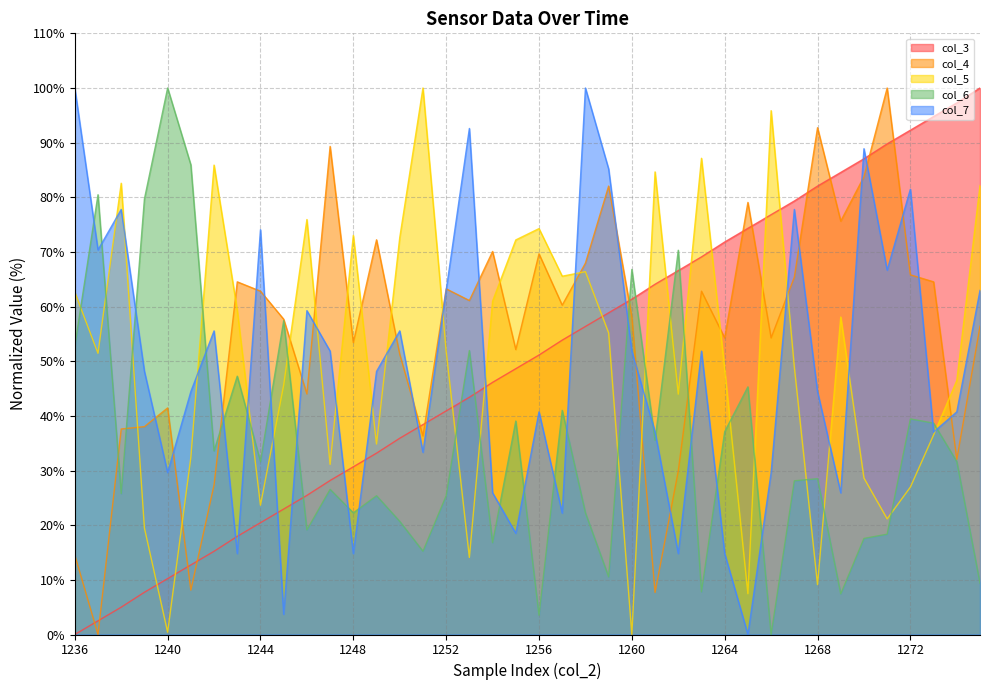

What is the difference between the col_3 values at 1242 and 1263?

53.9